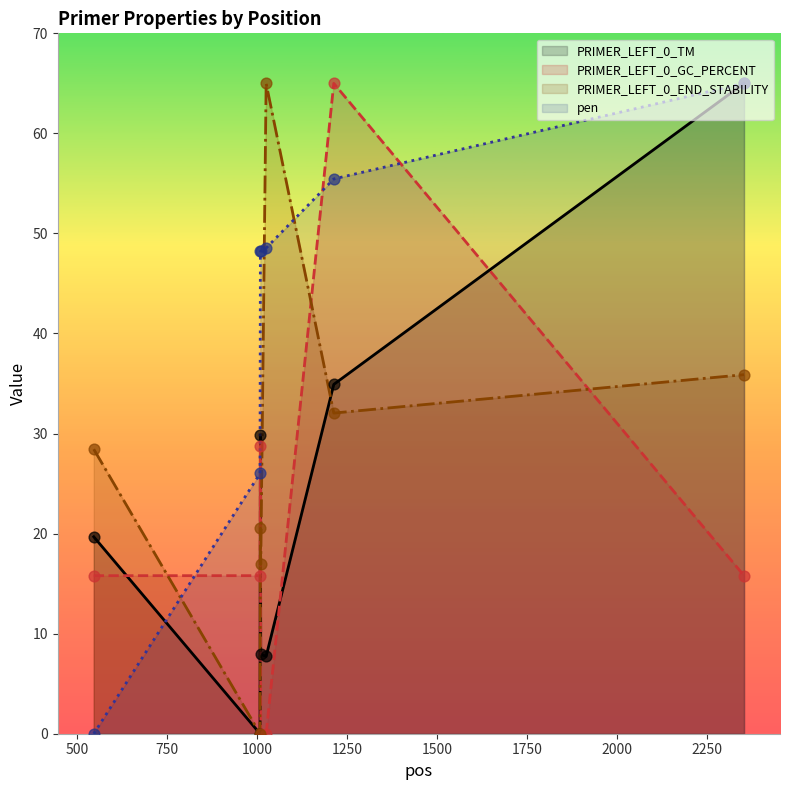

Which series contains the highest Y value?

PRIMER_LEFT_0_TM